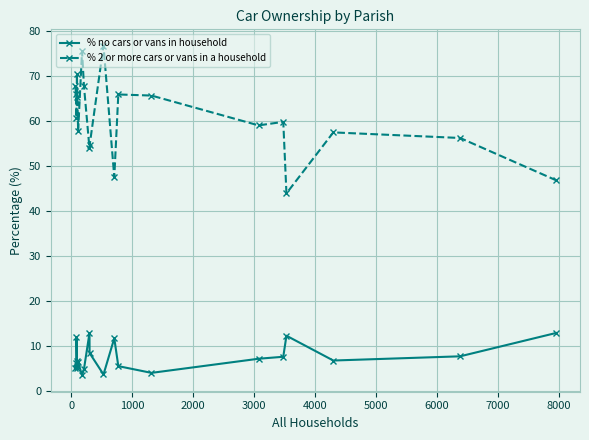

How many lines are shown in the chart?

2